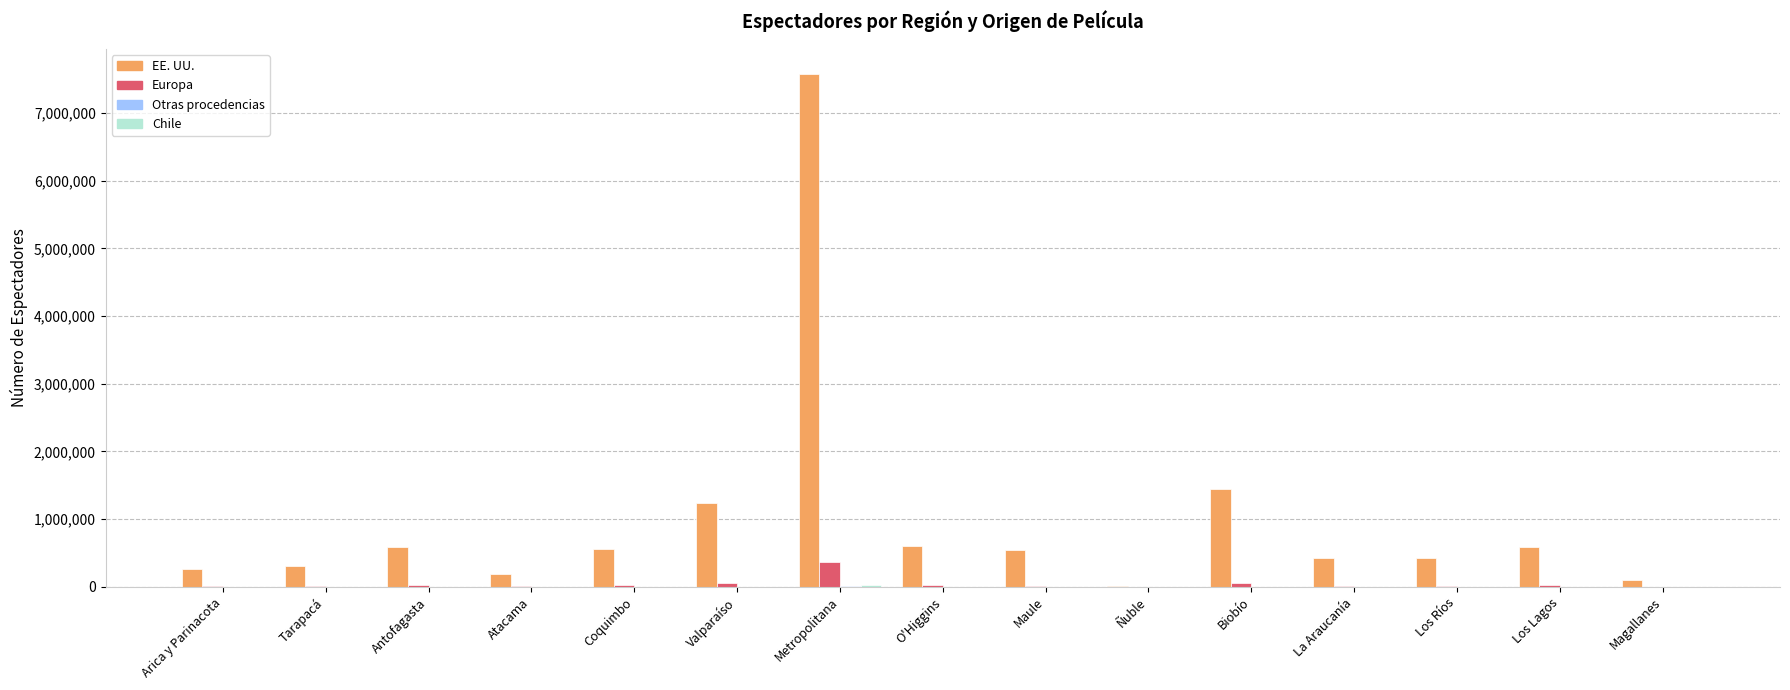

How many distinct data groups are displayed?

4